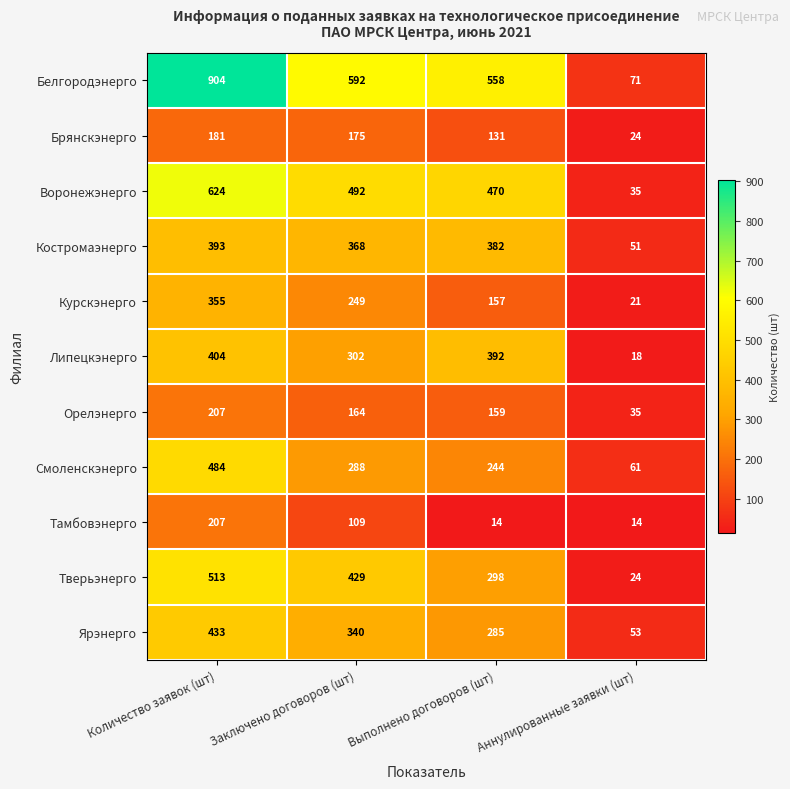

Which series has the largest total across all categories?

Белгородэнерго